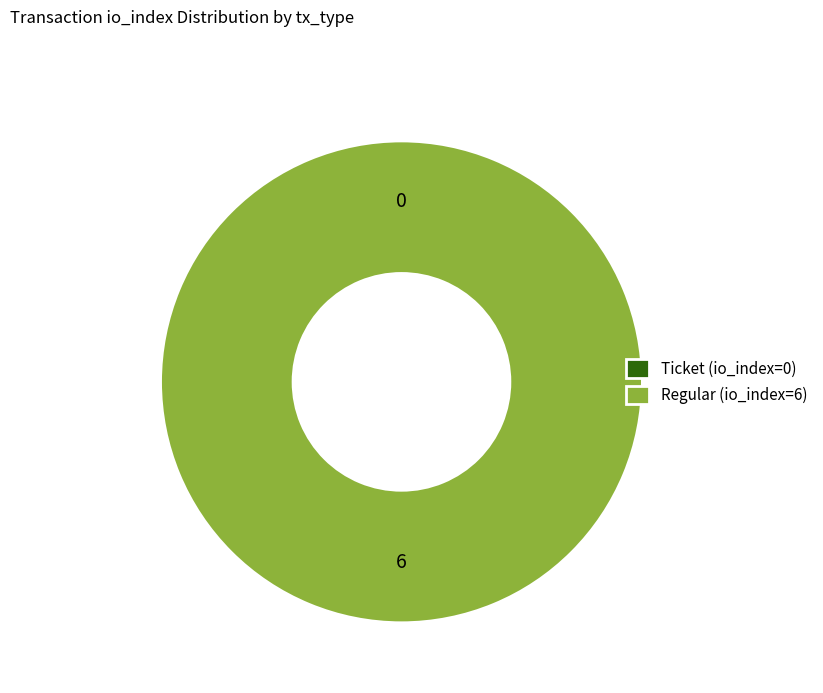

What is the change in value from Ticket (io_index=0) to Regular (io_index=6)?

+6